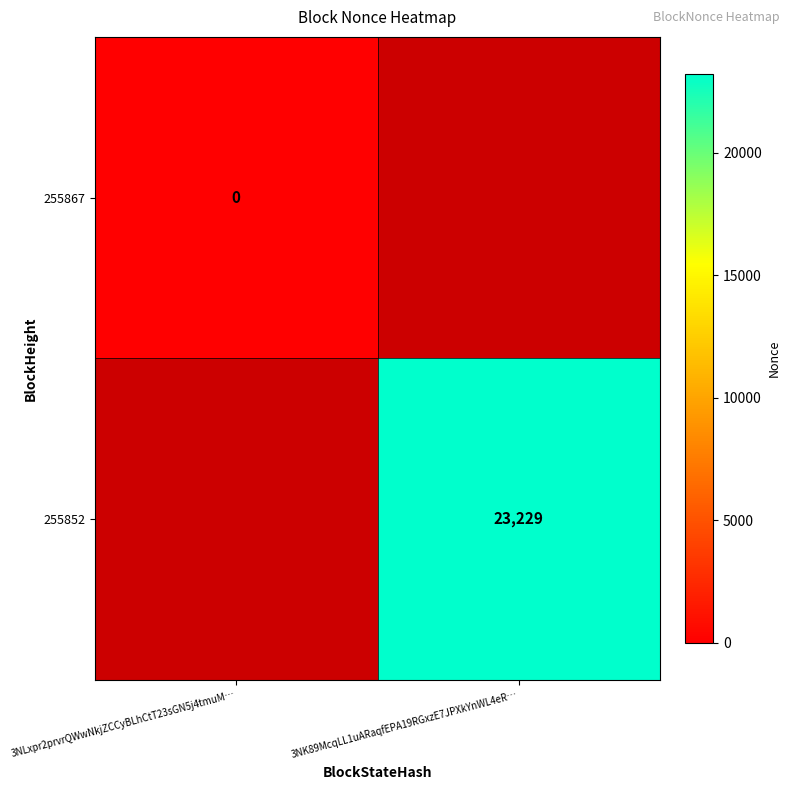

Between 3NK89McqLL1uARaqfEPA19RGxzE7JPXkYnWL4eR… and 3NLxpr2prvrQWwNkjZCCyBLhCtT23sGN5j4tmuM…, which is larger?

3NLxpr2prvrQWwNkjZCCyBLhCtT23sGN5j4tmuM…